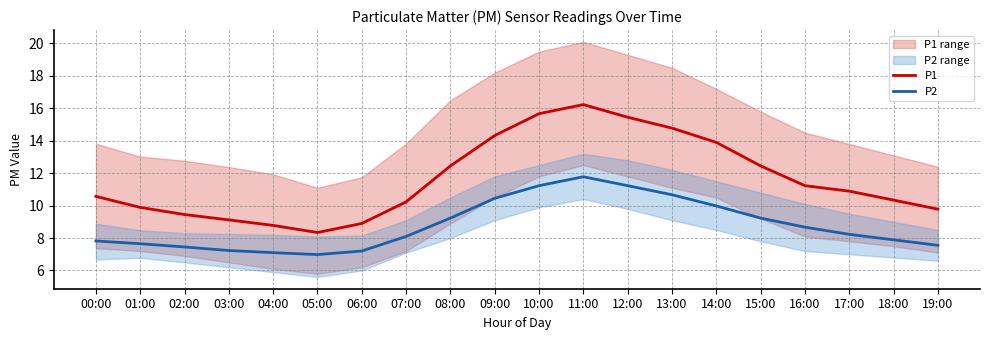

Between 06:00 and 16:00, which series saw the biggest shift?

P1